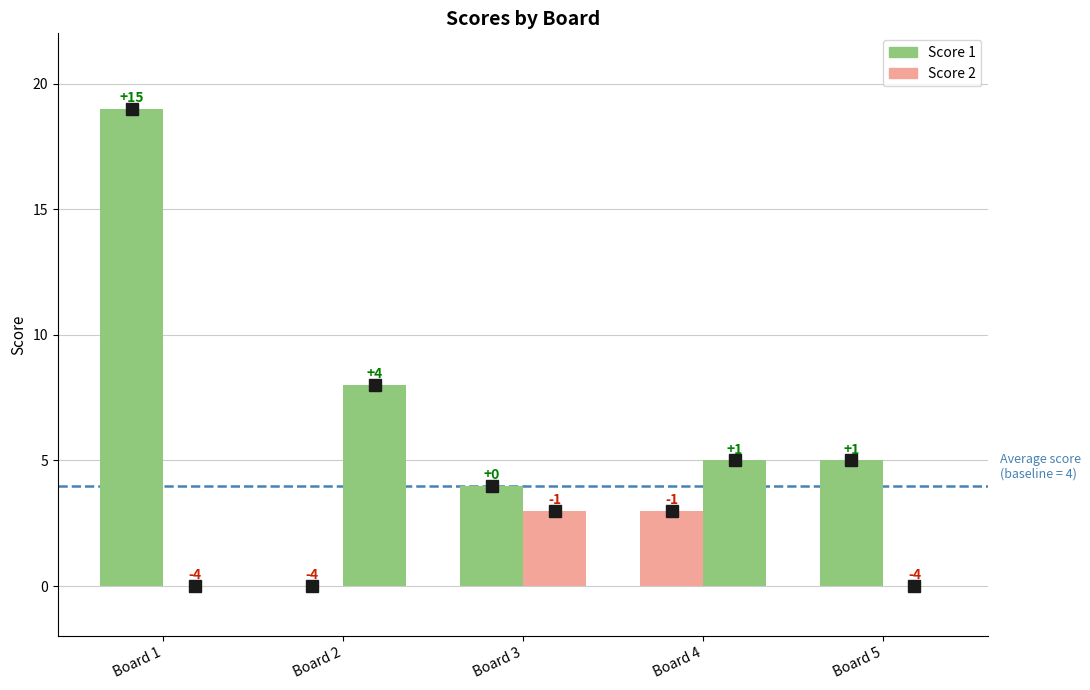

What is the highest value of the Score 1 series?

19